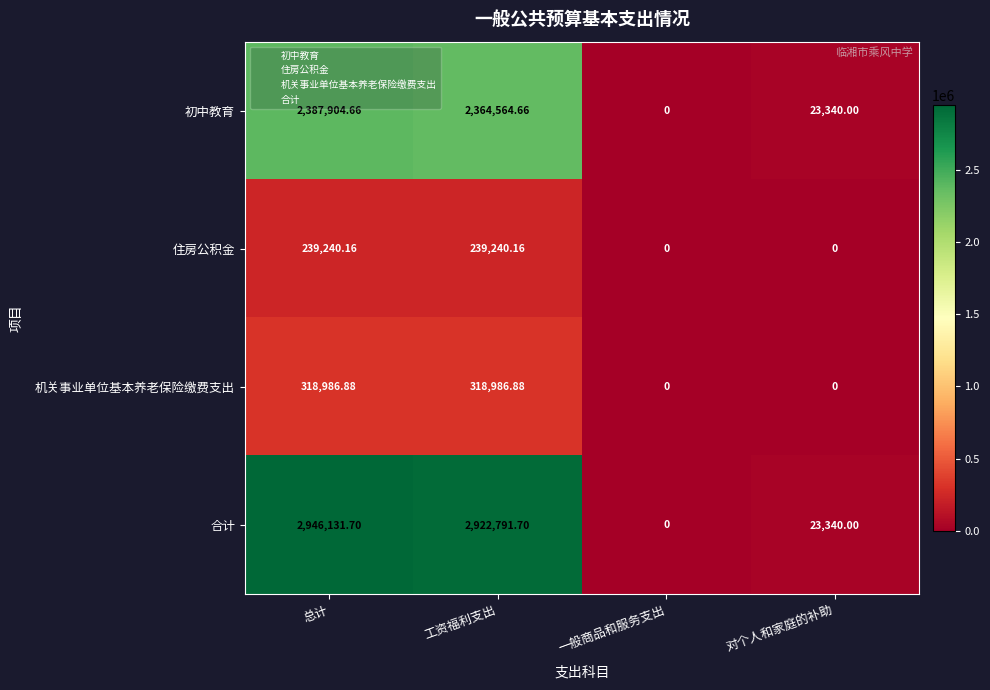

Which series has the largest range (max minus min)?

合计